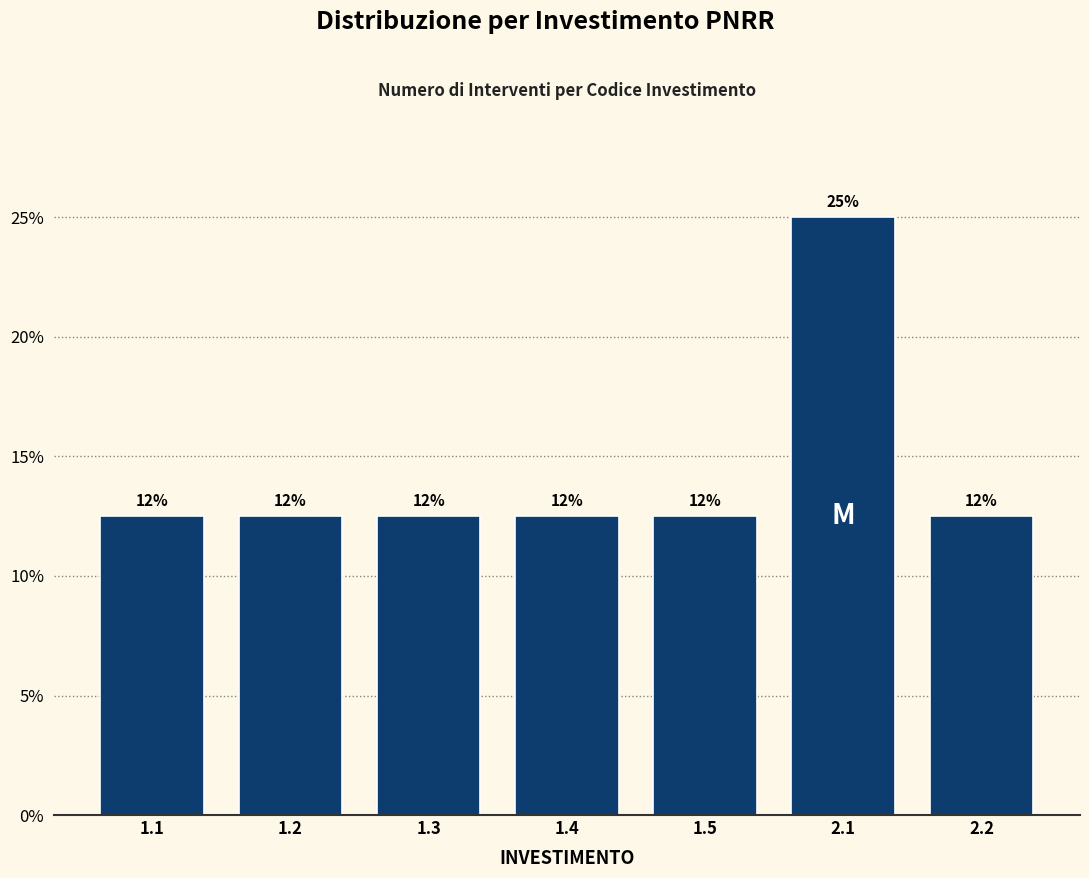

Are the bars horizontal?

No